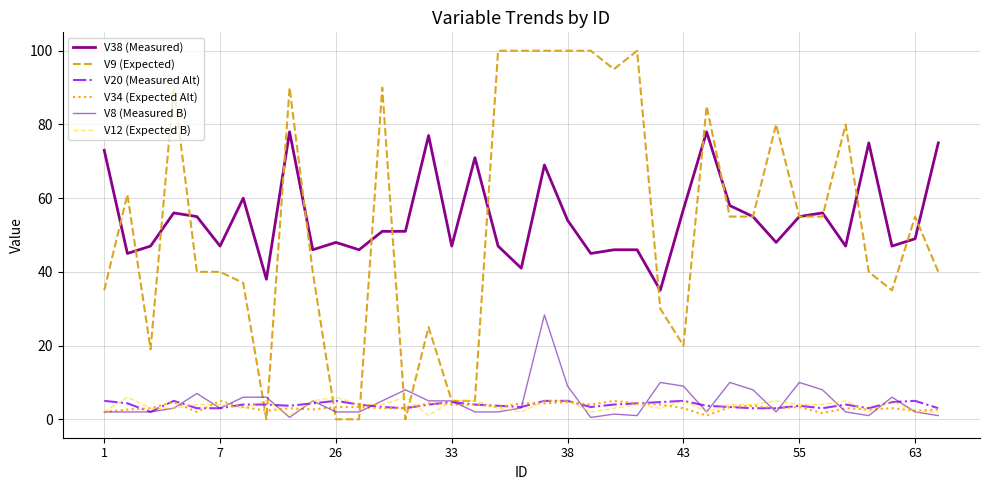

Which series has the largest range (max minus min)?

V9 (Expected)